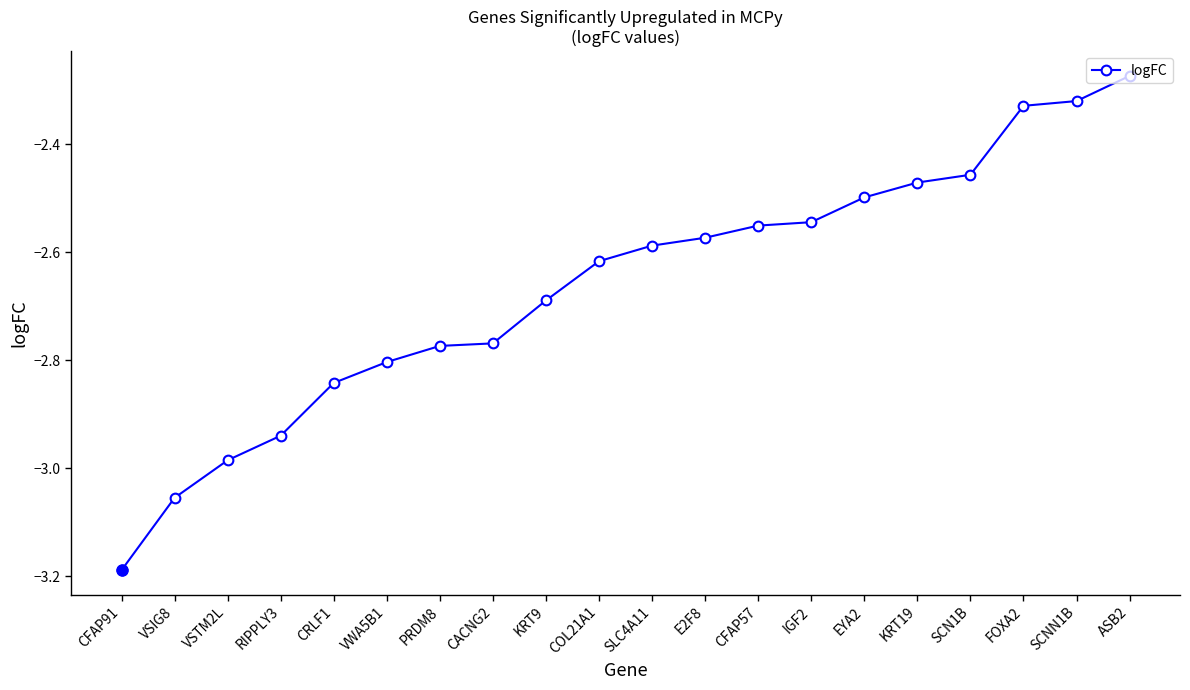

What is the difference between the maximum and minimum values?

0.9